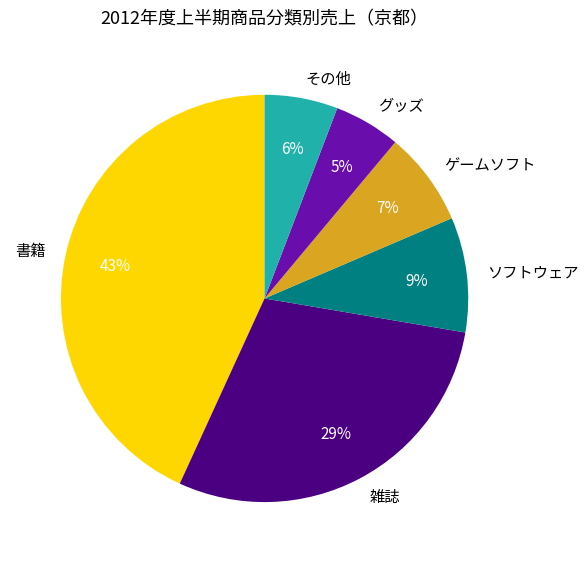

To the nearest percent, what is the combined percentage of 書籍 and その他?

49%